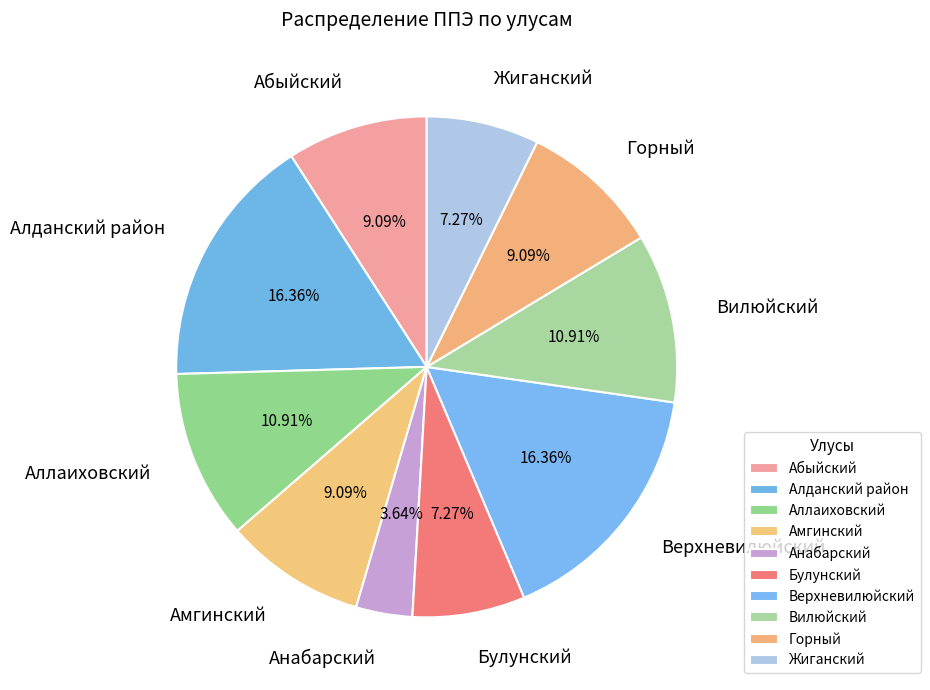

What portion of the pie excludes Алданский район?

83.6%